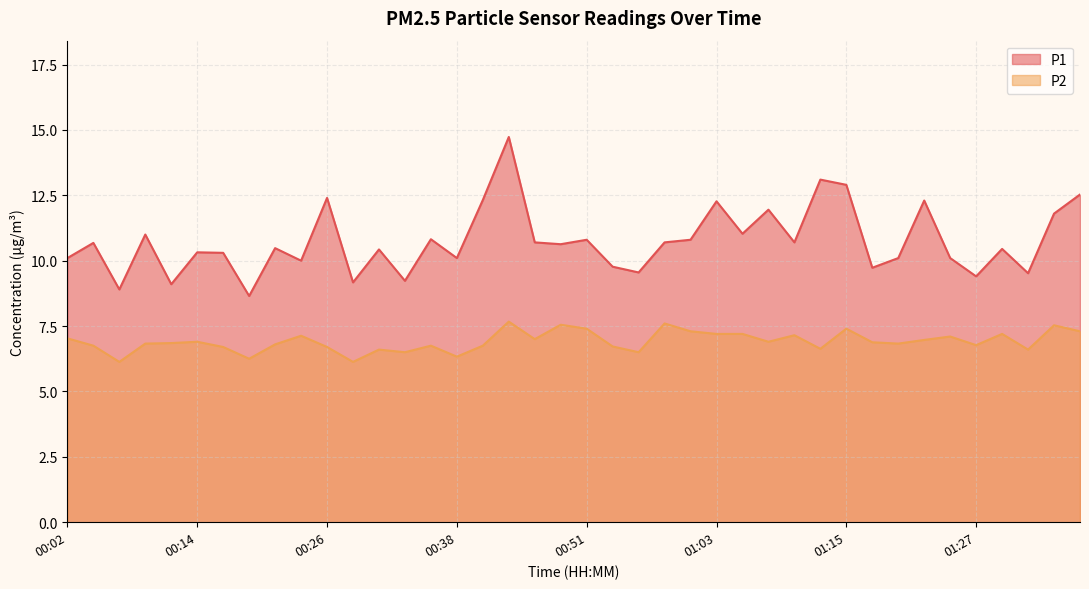

True or false: P2 and P1 cross at least once.

False